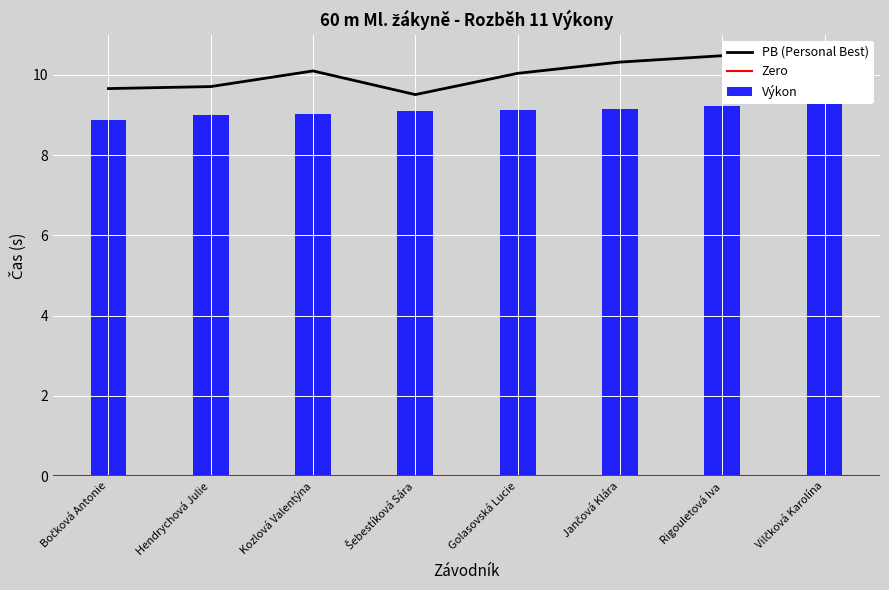

What is the label of the 8th bar from the left?

Vilčková Karolína